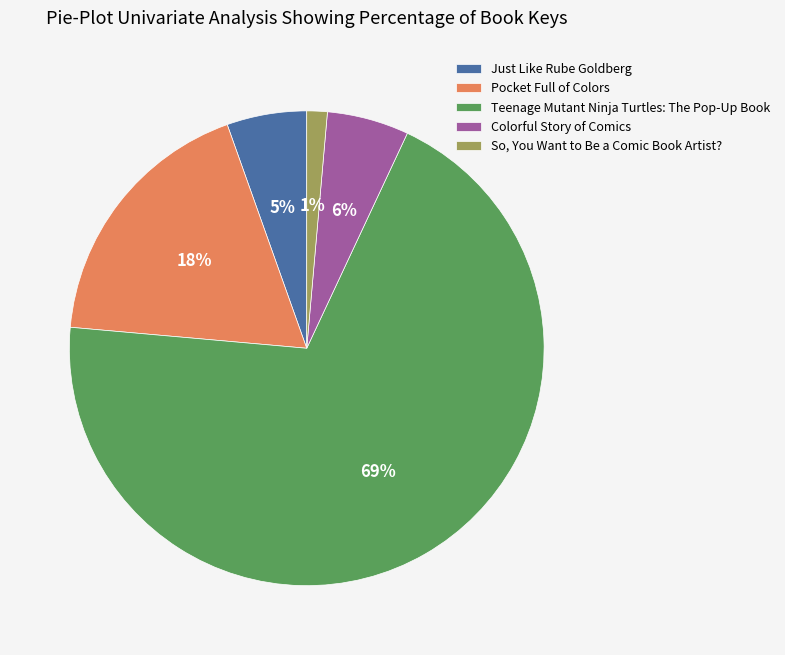

To the nearest percent, what portion does Colorful Story of Comics represent?

6%